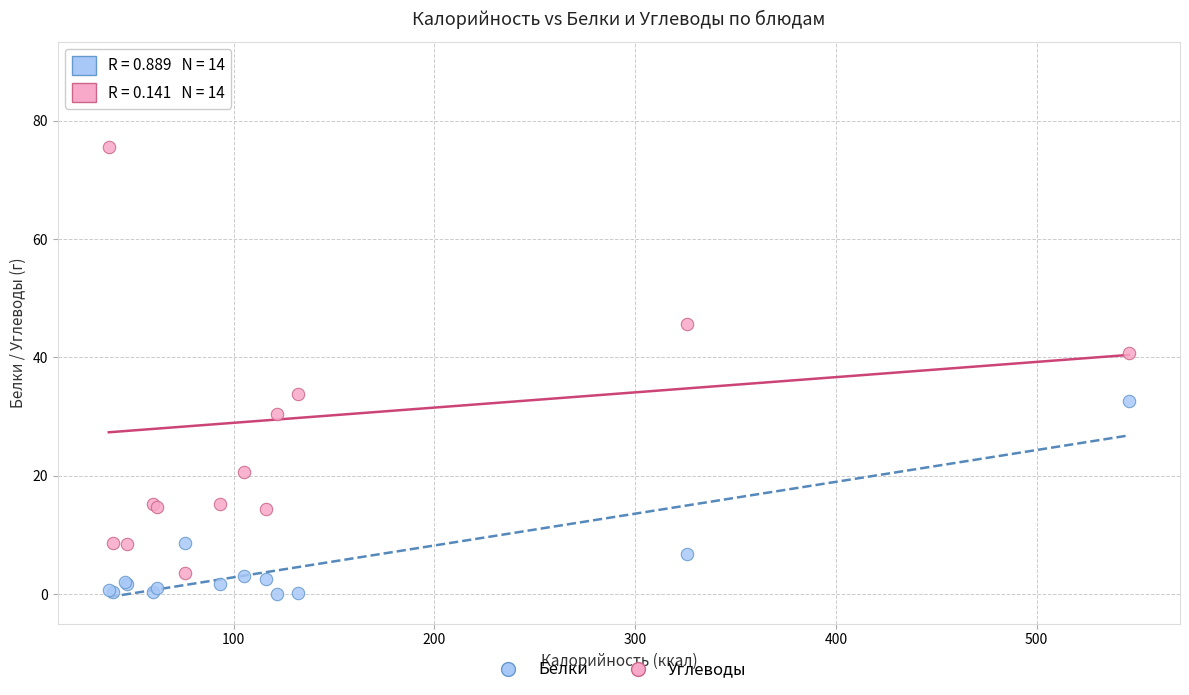

What are all the series names shown in the legend?

Белки, Углеводы